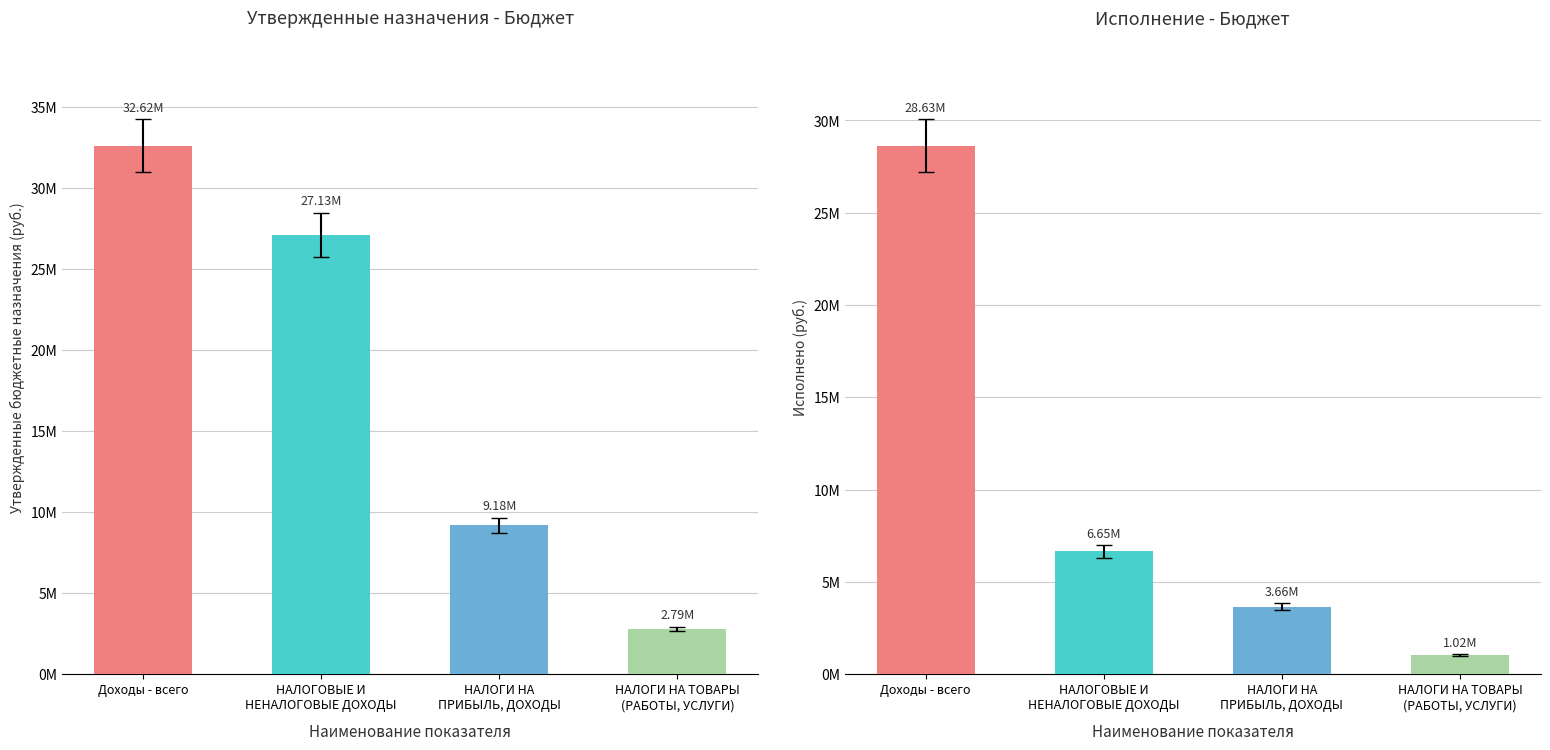

Are the bars horizontal?

No